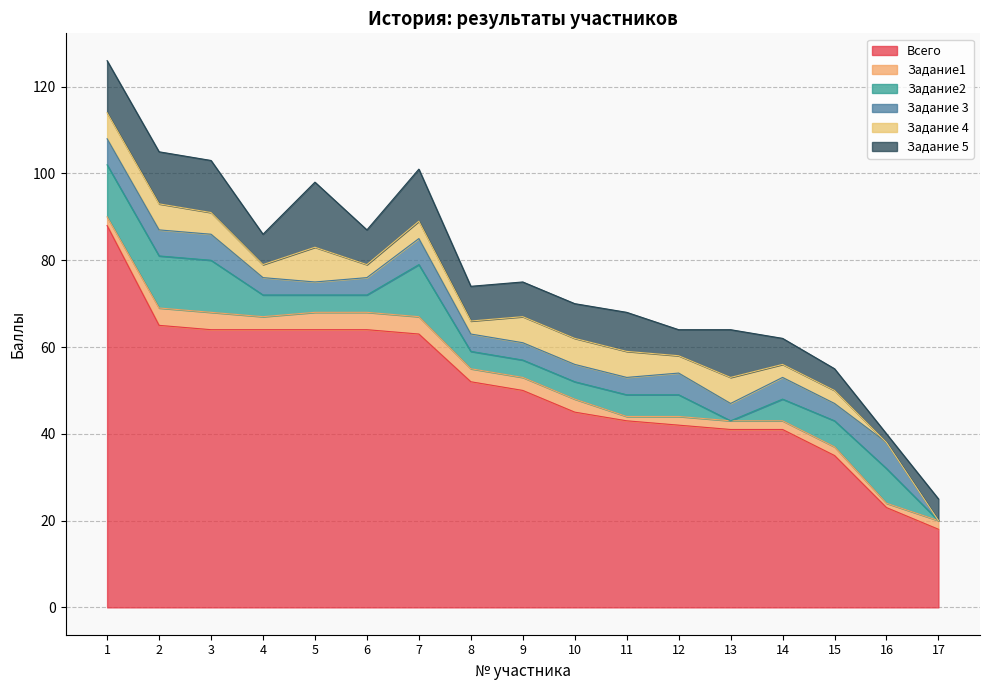

What is the approximate value of Всего at 6, to the nearest 10?

60